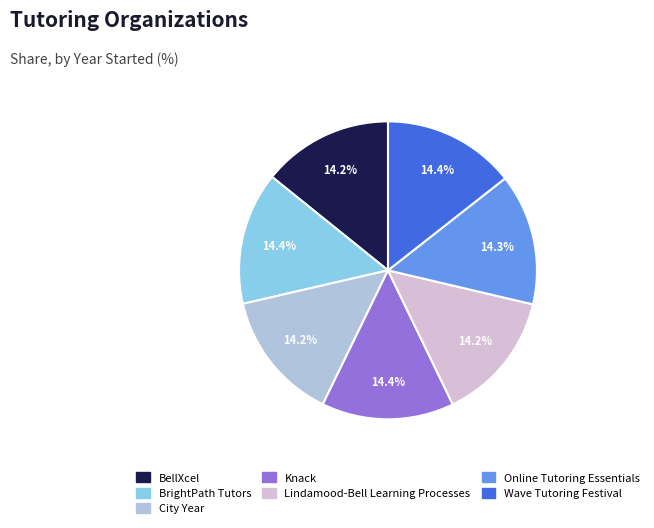

To the nearest percent, what is the average slice percentage?

14%